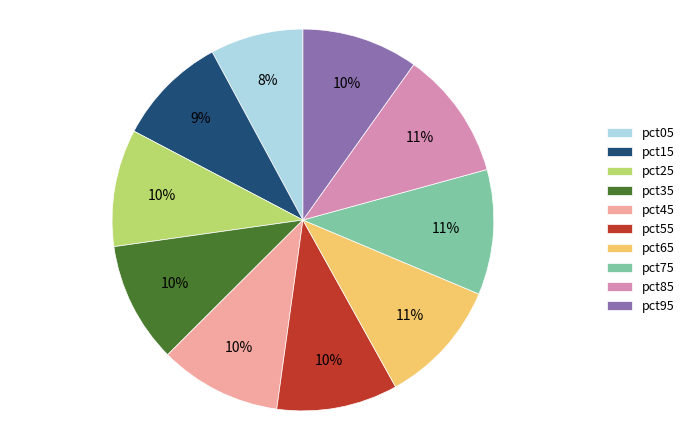

To the nearest percent, what percentage of the pie is pct85?

11%